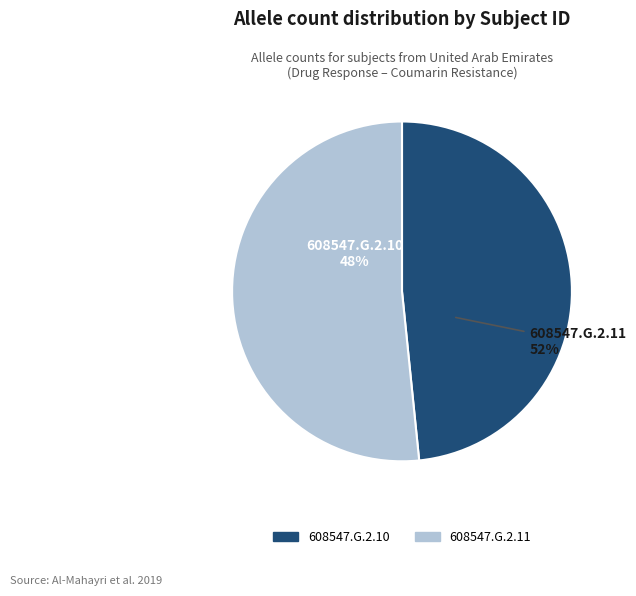

What is the change in value from 608547.G.2.10 to 608547.G.2.11?

+3